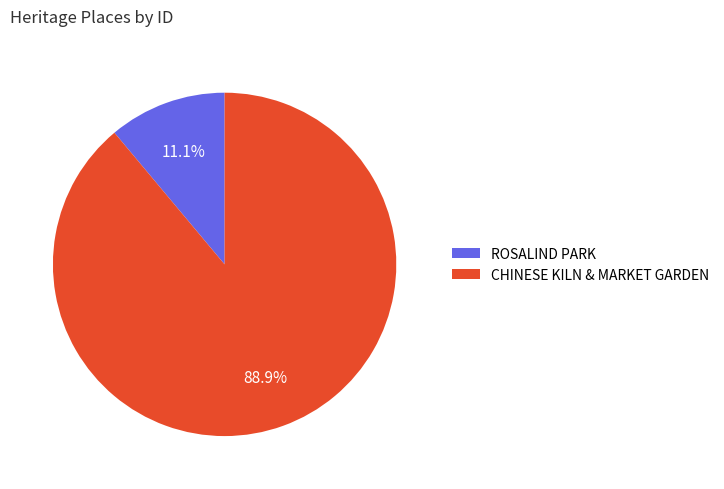

To the nearest percent, what portion does ROSALIND PARK represent?

11%